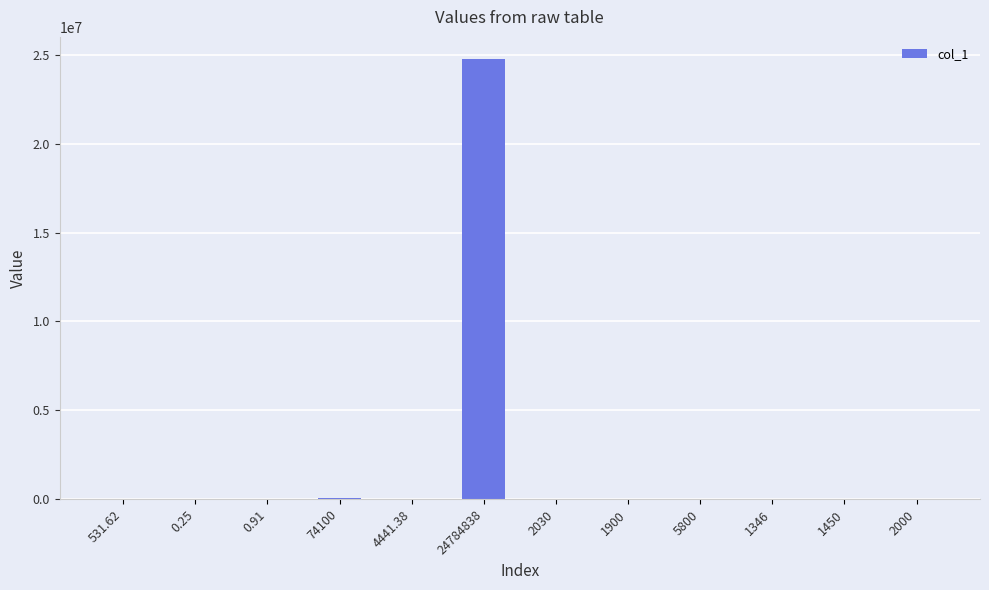

Is it true that the value at 74100 is 74100.0?

True